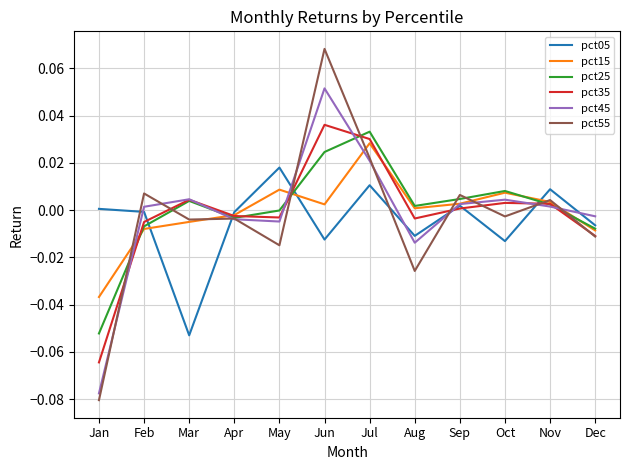

True or false: pct15 has more than 0 points higher than both neighbors.

True